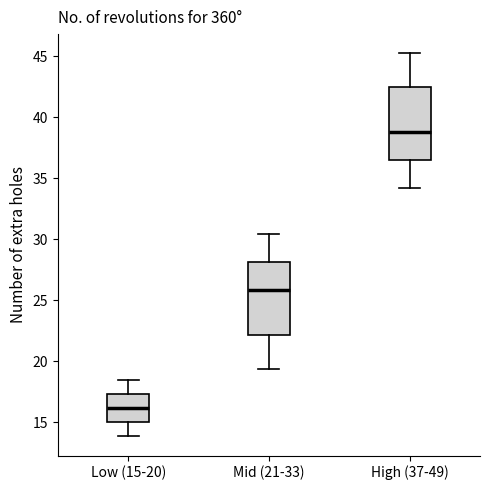

Reading left to right, read every box against the y-axis: the position of its median line, the range the box covers, and the ends of its whiskers. The values are not printed on the chart, so give them approximately, as read against the axis.

Low (15-20): median 16.0, box 15.0 to 17.5, whiskers 14.0 to 18.5
Mid (21-33): median 26.0, box 22.0 to 28.0, whiskers 19.5 to 30.5
High (37-49): median 39.0, box 36.5 to 42.5, whiskers 34.0 to 45.0